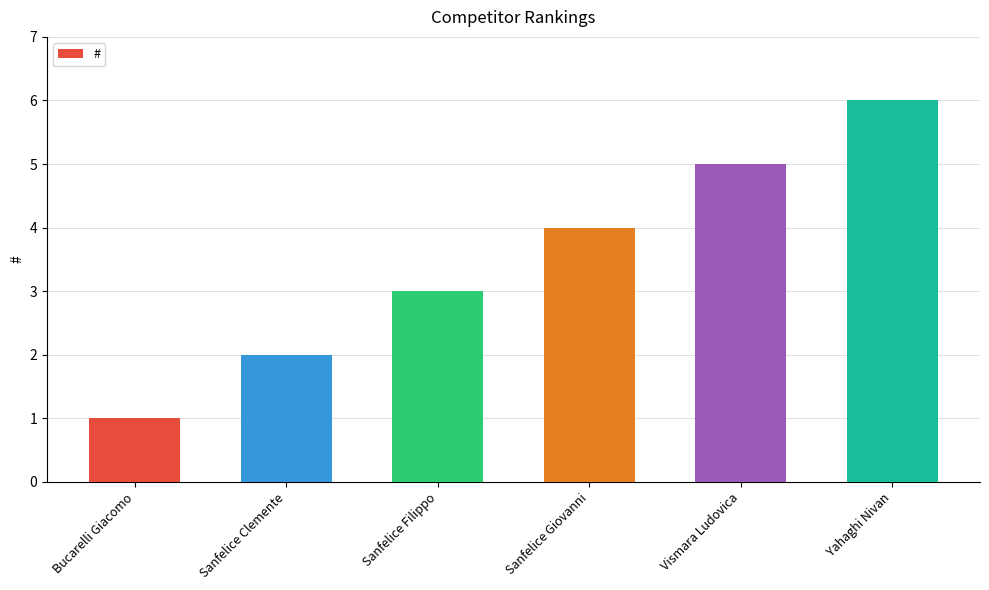

The chart shows a value of 2 at Sanfelice Filippo. True or false?

False